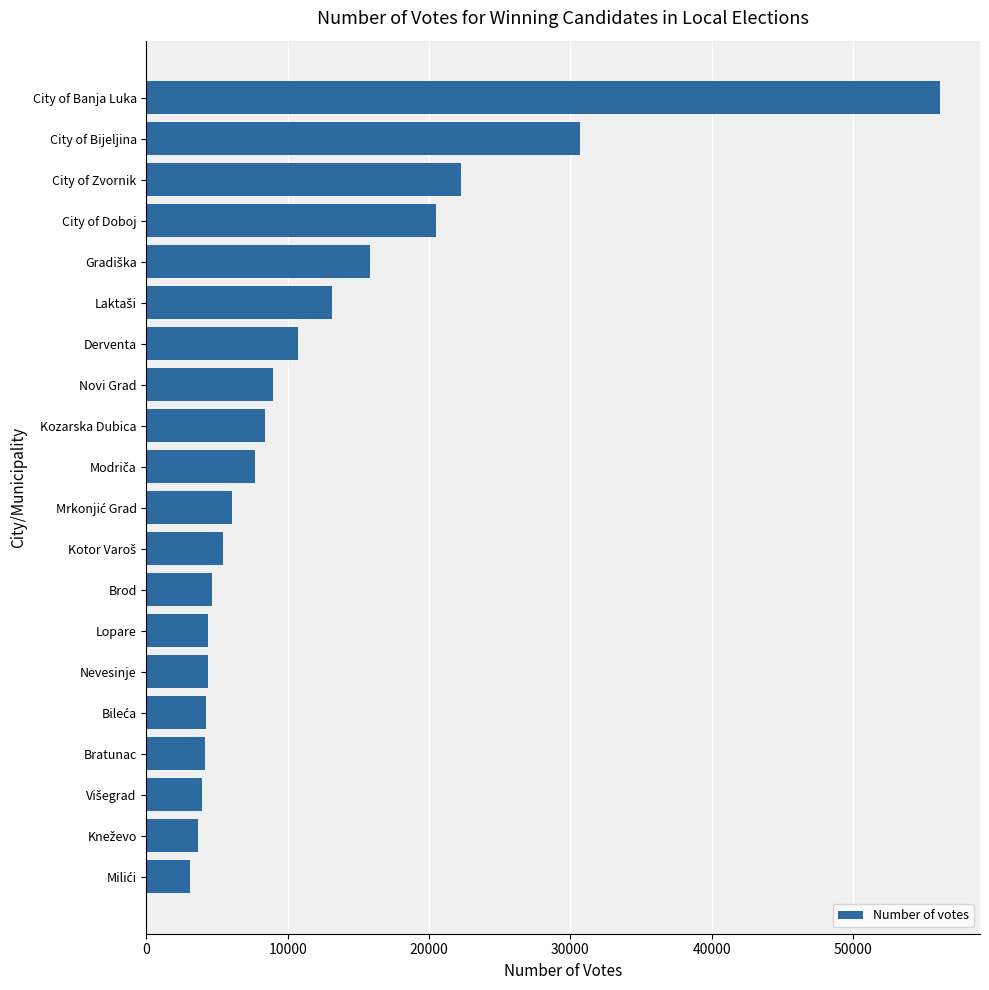

What is the sum of all values?

238098